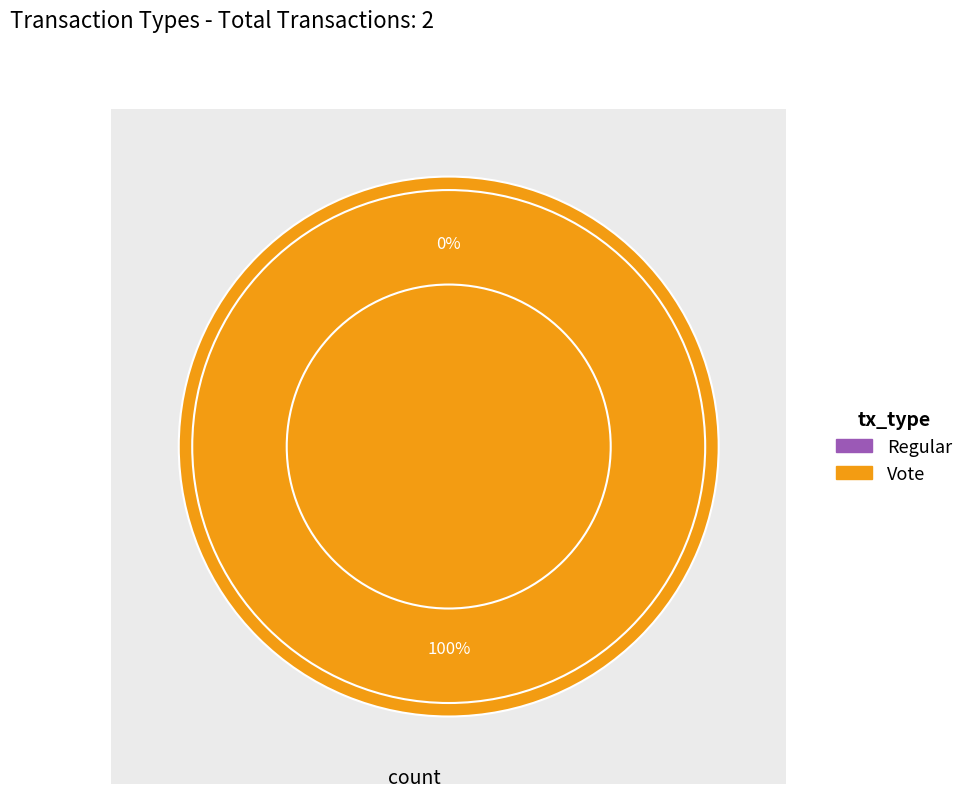

To the nearest percent, what is the difference between the largest and smallest slice percentages?

100%